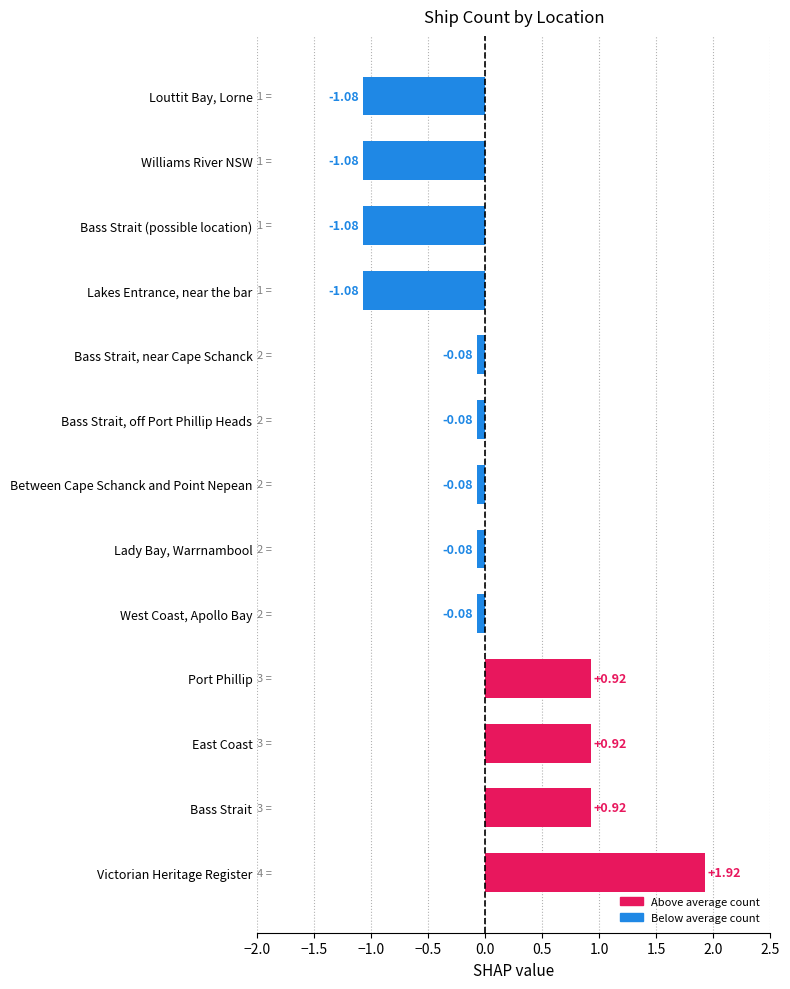

Which category has the highest value across all series?

Victorian Heritage Register